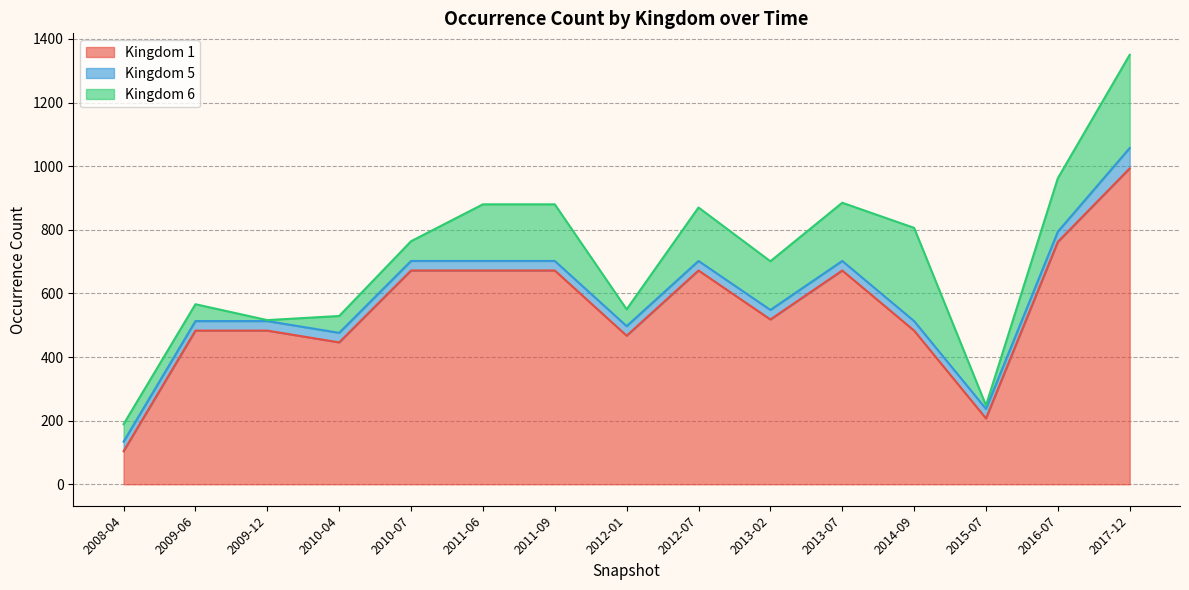

What is the difference between the maximum and minimum values in the Kingdom 6 series?

290